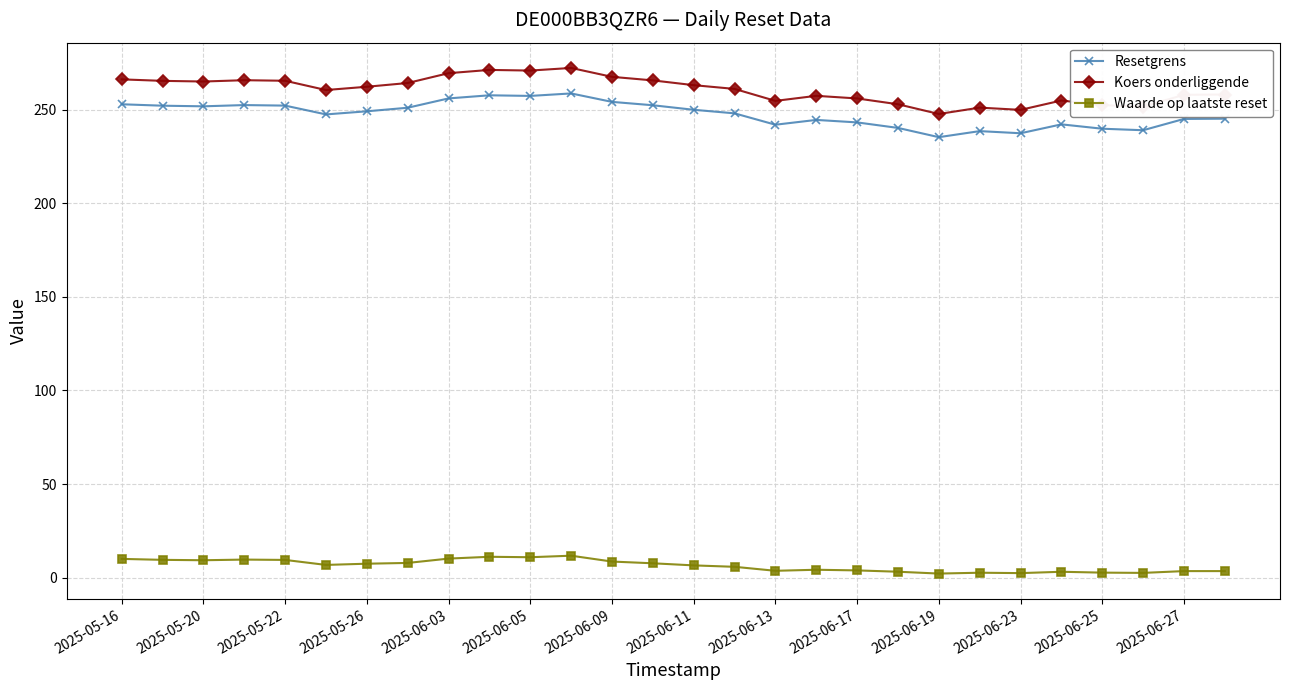

True or false: Waarde op laatste reset and Resetgrens cross at least once.

False